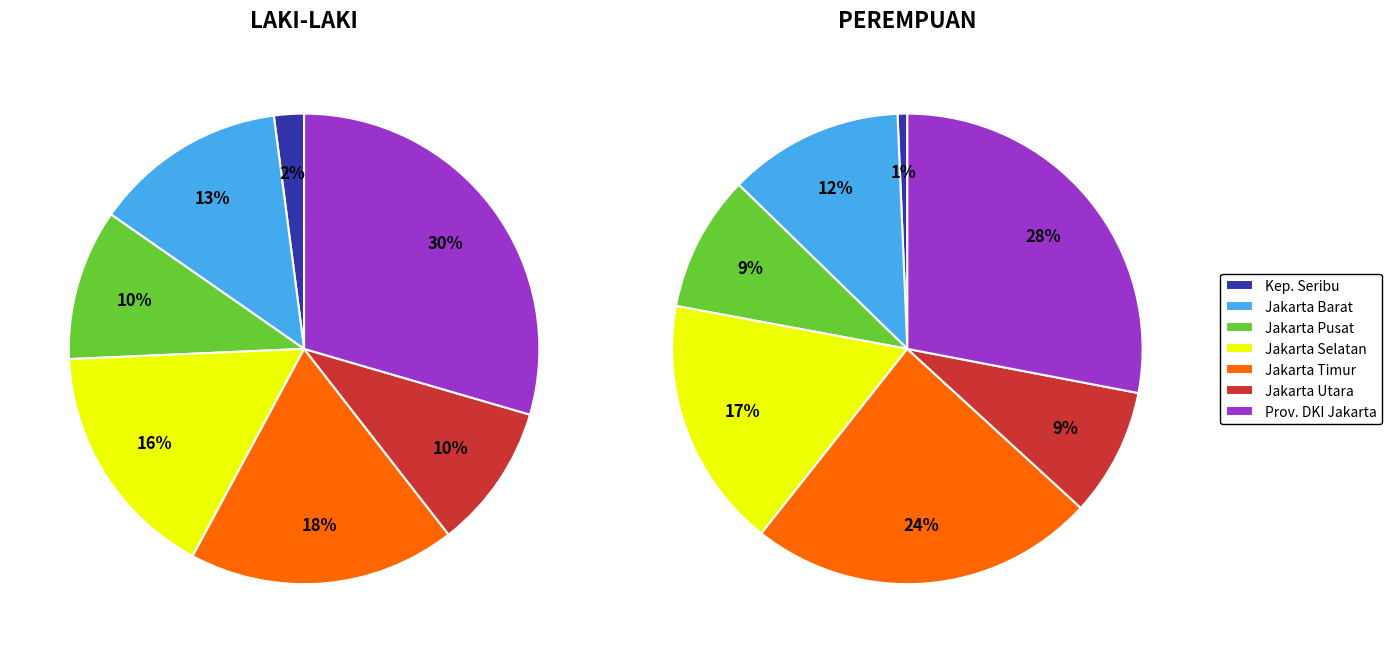

The PROVINSI DKI JAKARTA slice represents 30% of the pie. True or false?

True